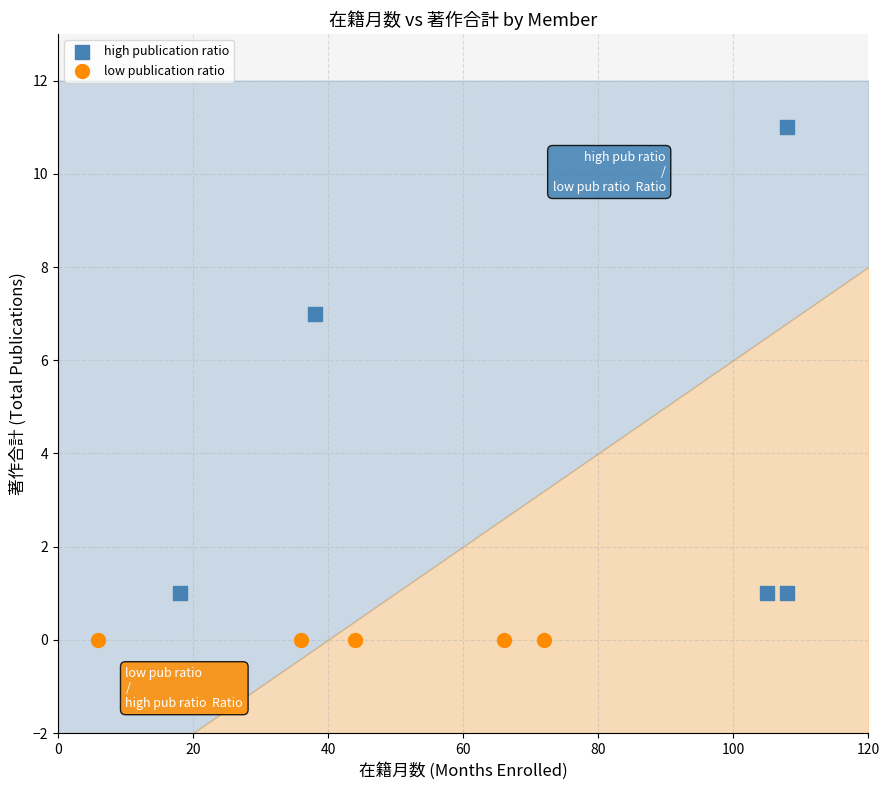

Which series contains the lowest Y value?

low publication ratio